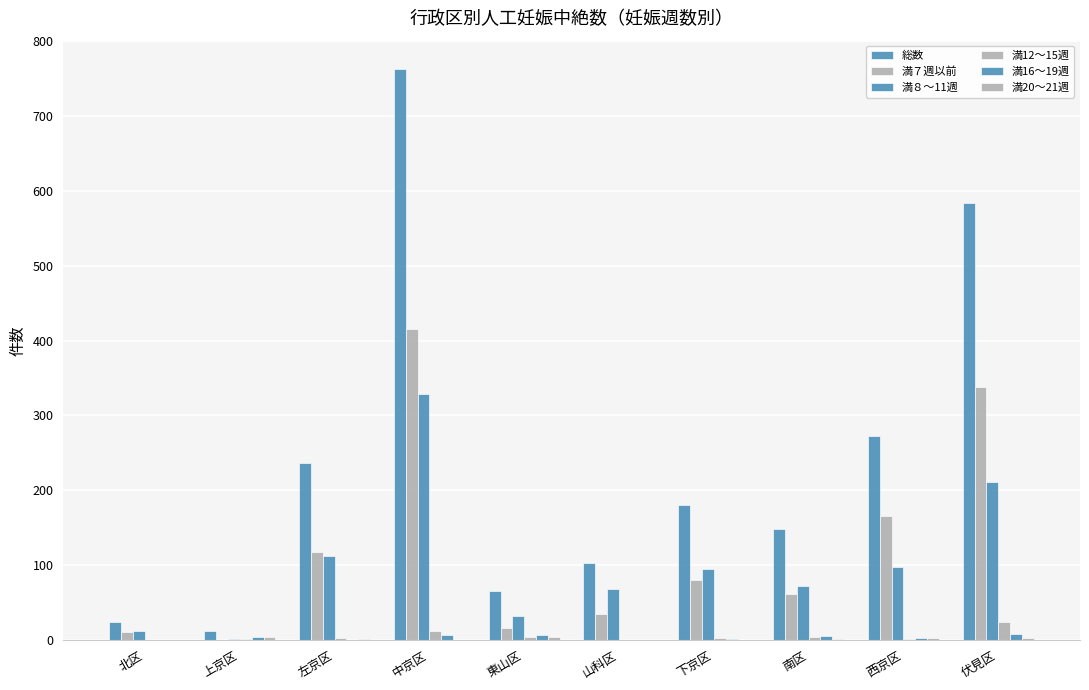

Count the number of categories in the chart.

10